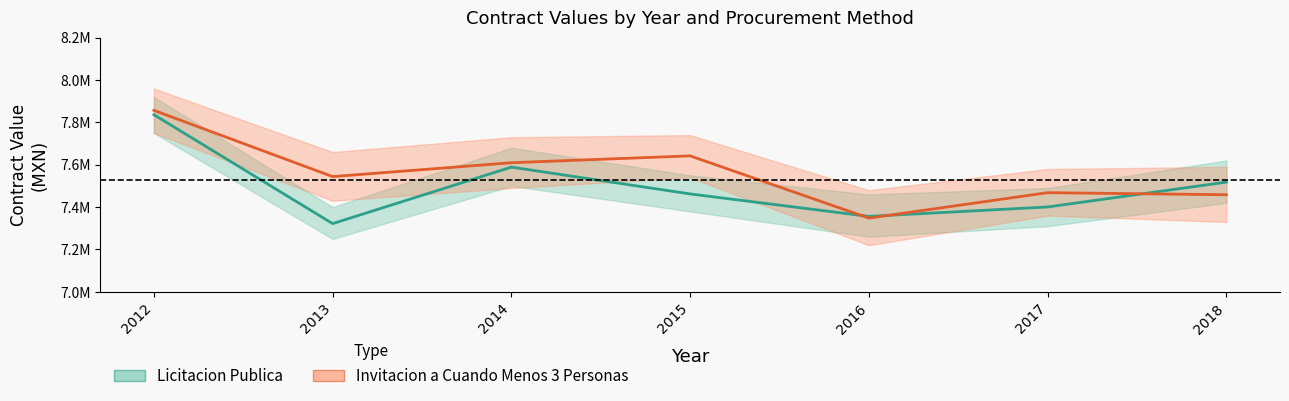

How many lines are shown in the chart?

2